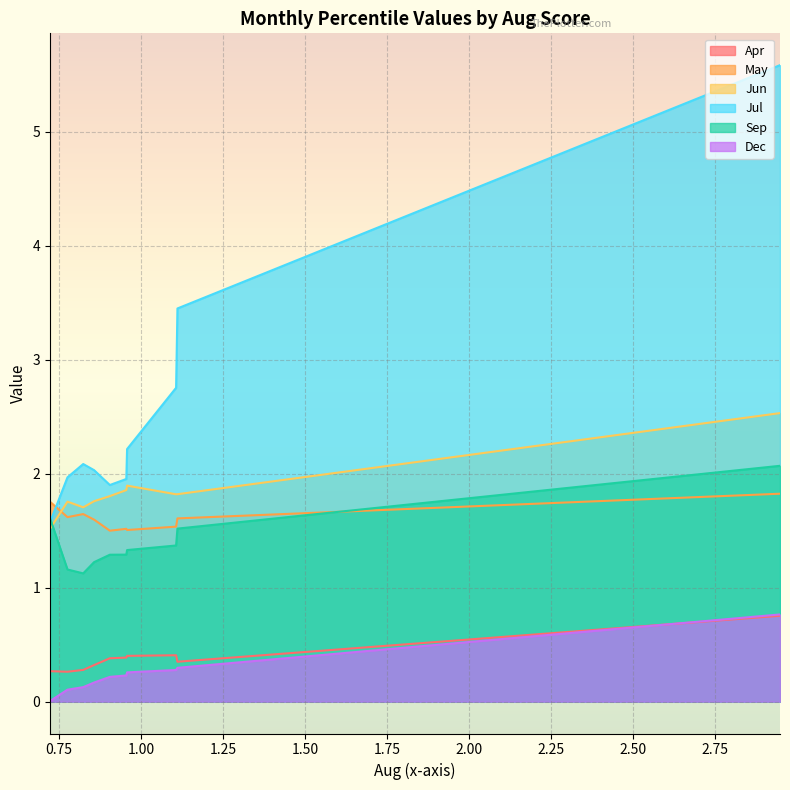

Which series ends up on top after the final intersection of Jul and Sep?

Jul